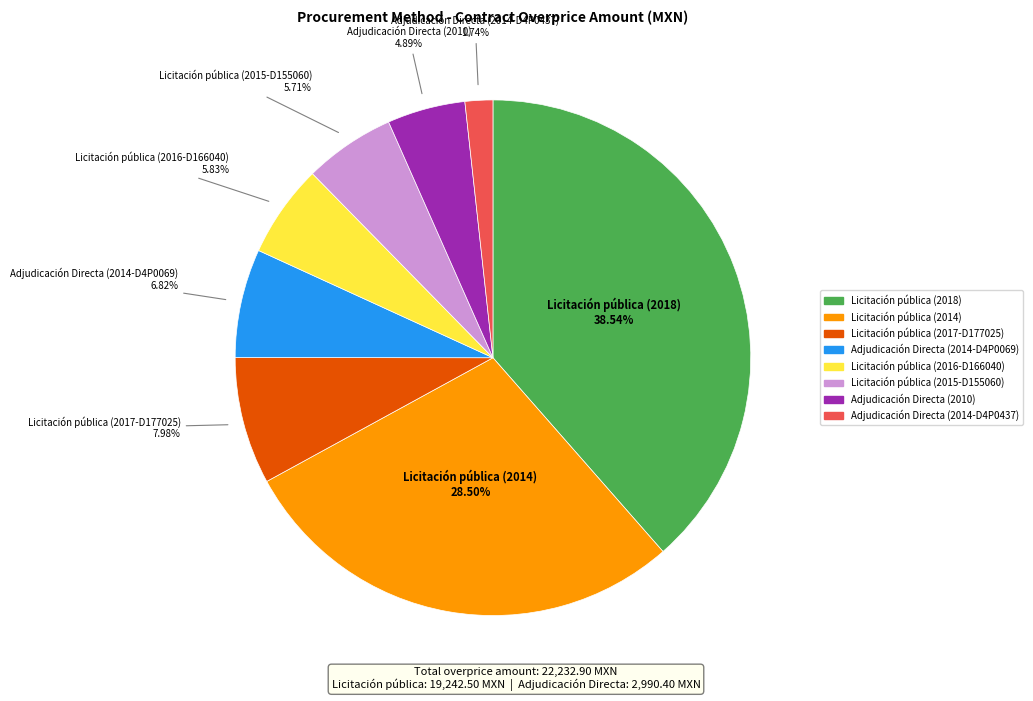

Between Licitación pública (2014) and Licitación pública (2015-D155060), which is larger?

Licitación pública (2014)